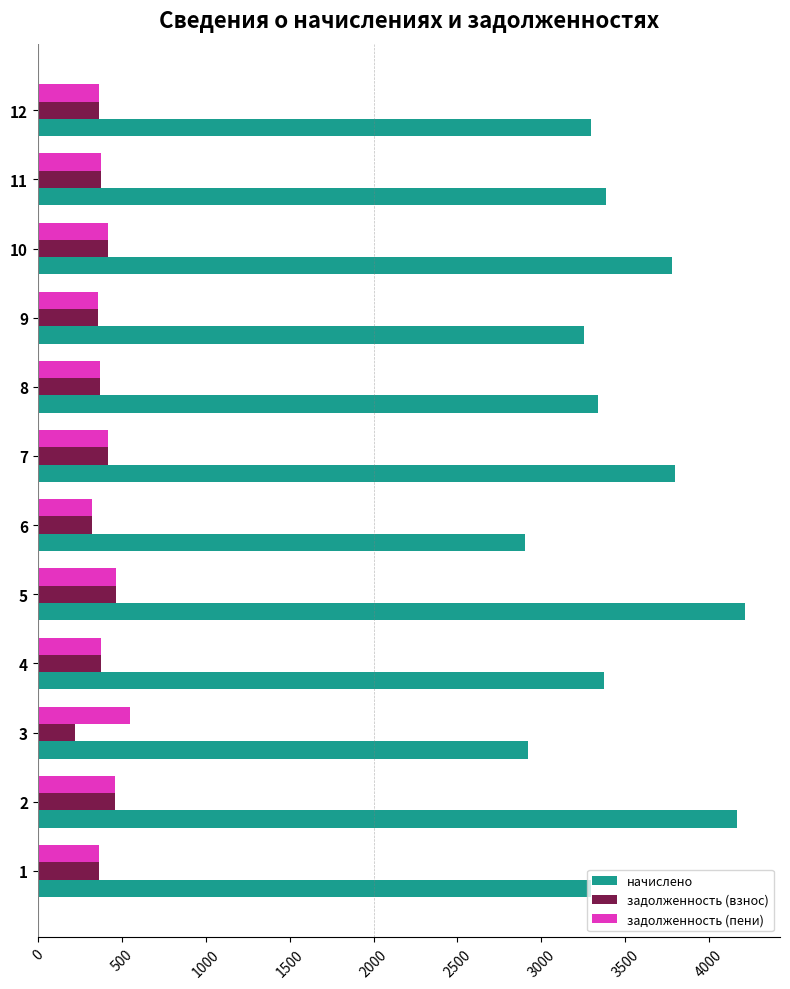

At how many categories does at least one series exceed 4026?

2